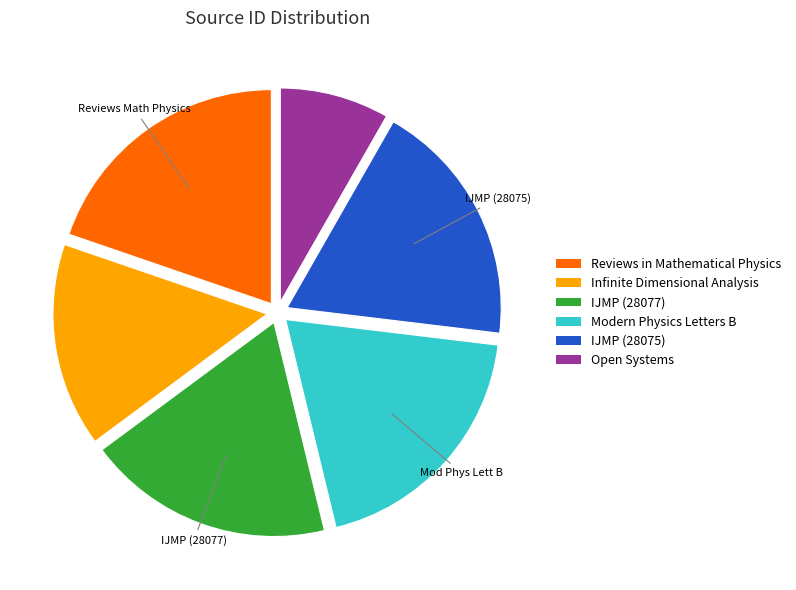

Is there any slice that represents more than half of the pie?

No